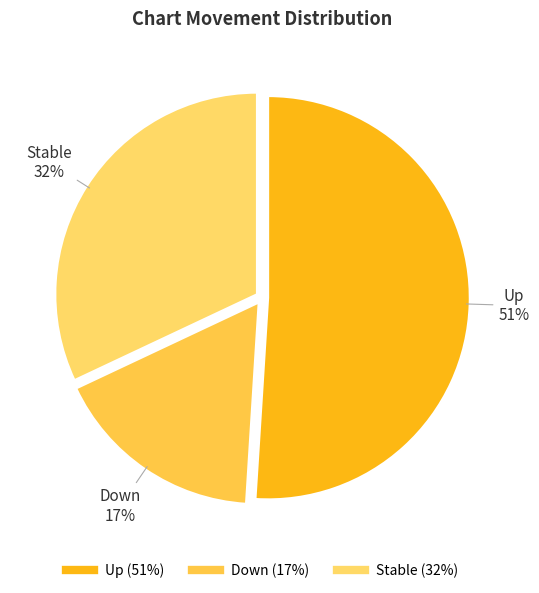

How many segments does this pie chart have?

3